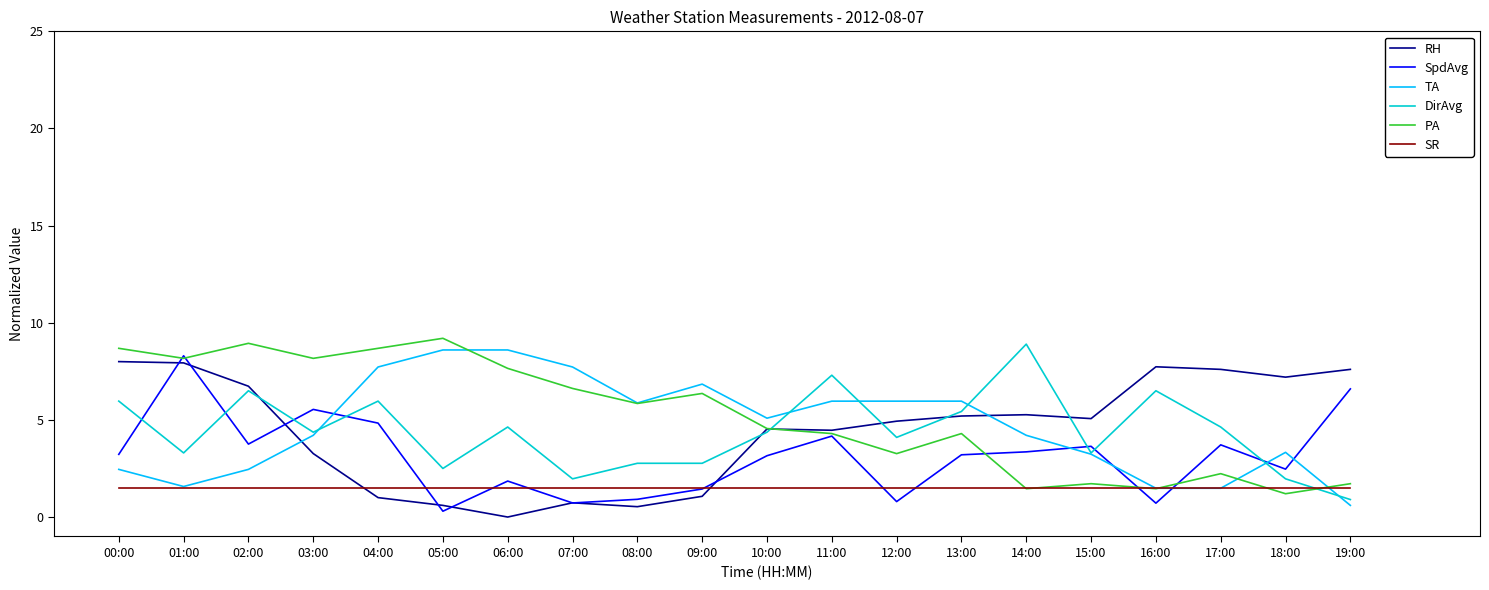

What position from the right is 13:00?

7